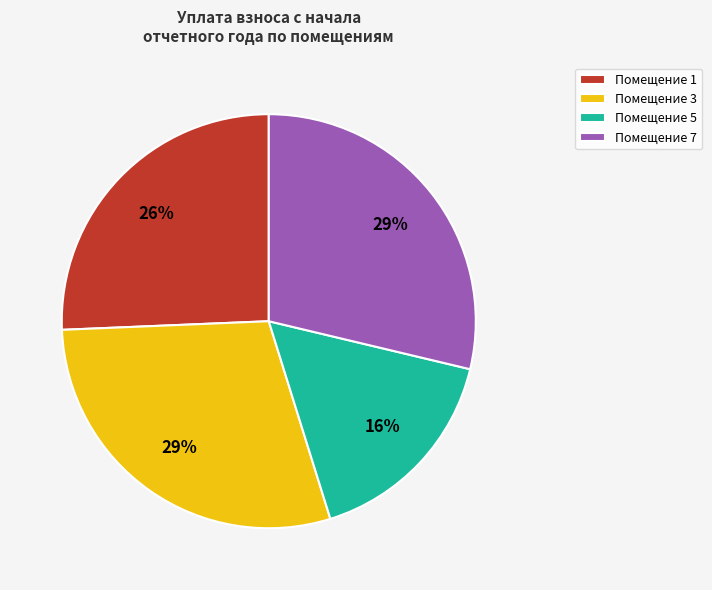

Which slice is the smallest?

Помещение 5